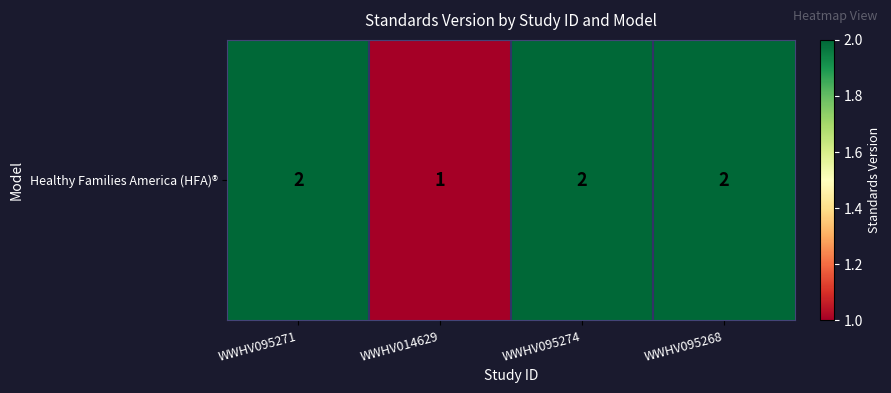

How many data points are less than 2?

1